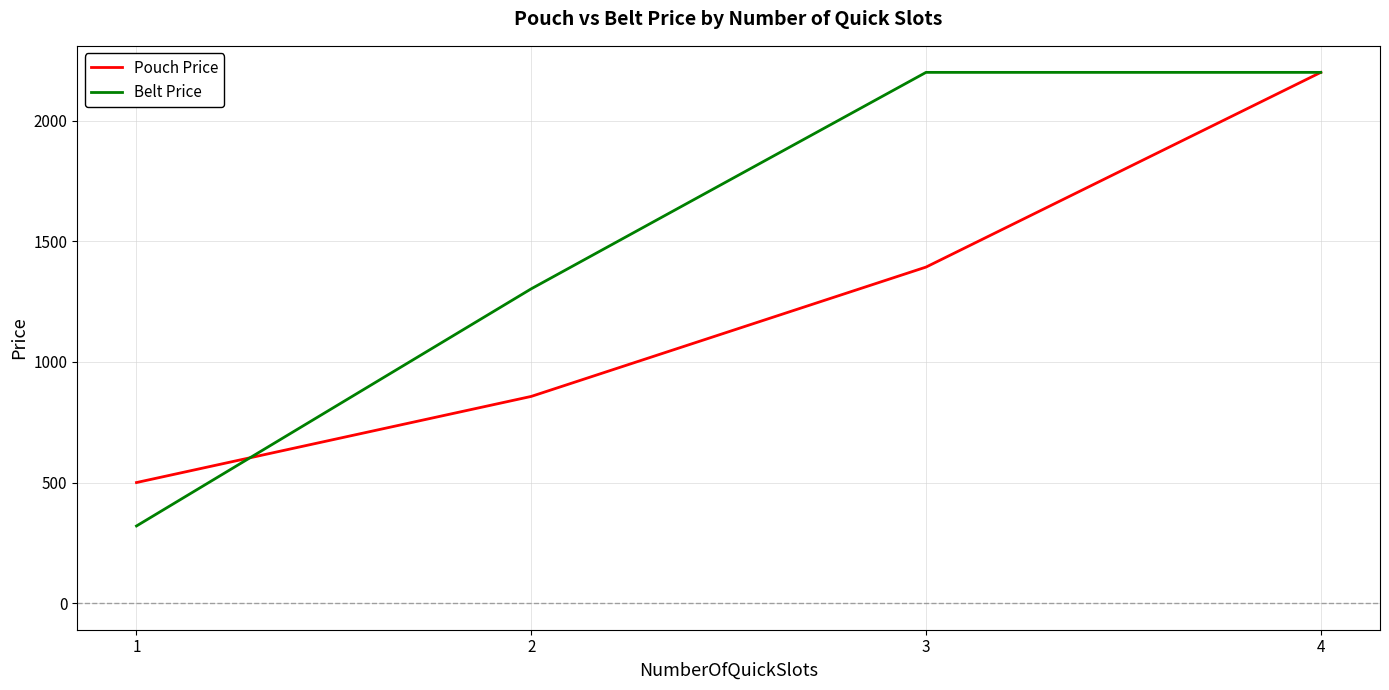

Reading left to right, list all the values displayed in this chart.

Pouch Price: 1=500	2=857	3=1393	4=2200
Belt Price: 1=320	2=1303	3=2200	4=2200